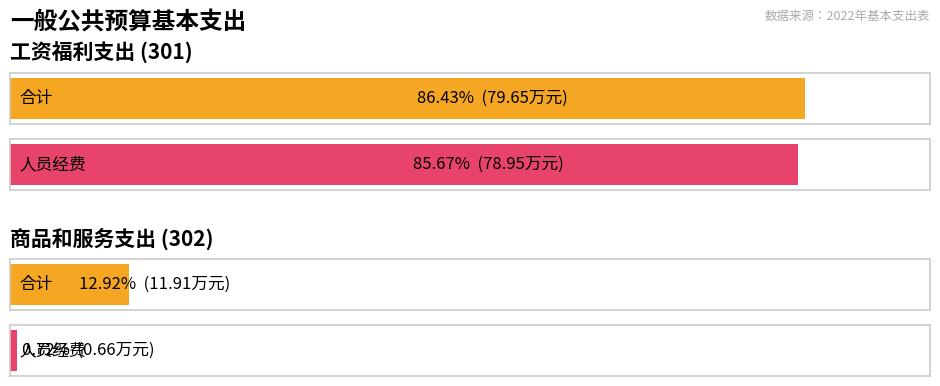

Where is 人员经费 nearest to the value 39?

商品和服务支出 (302)